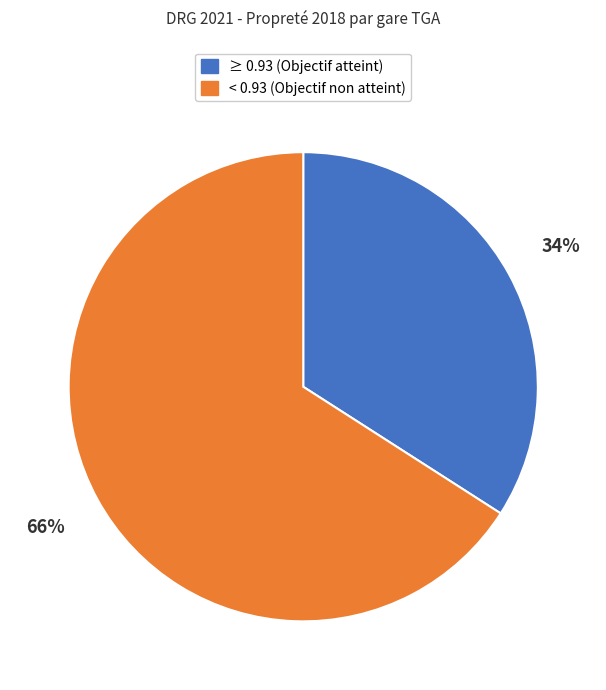

What is the smallest slice in the pie chart?

≥ 0.93 (Objectif atteint)